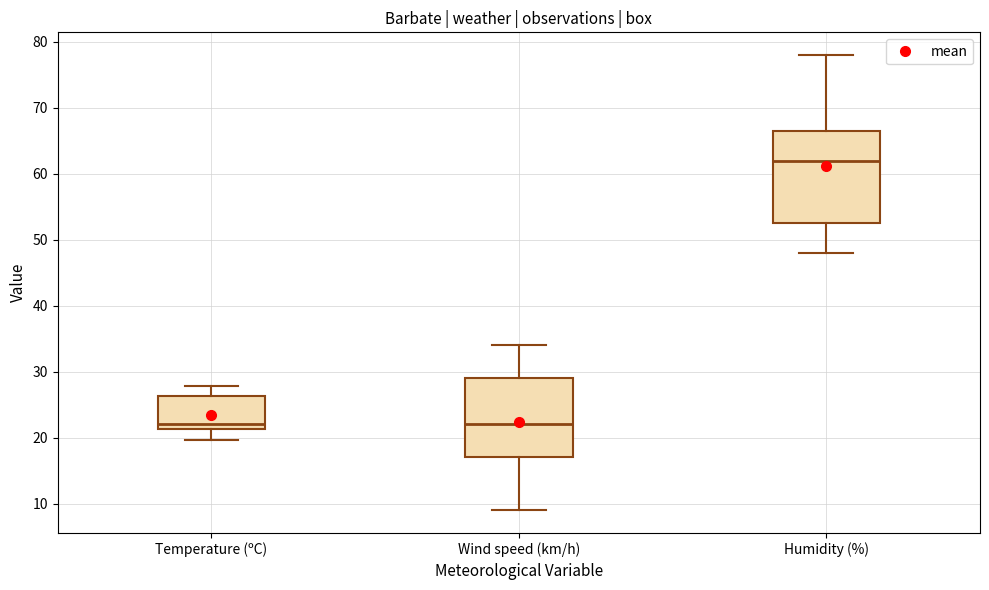

Reading left to right, read every box against the y-axis: the position of its median line, the range the box covers, and the ends of its whiskers. The values are not printed on the chart, so give them approximately, as read against the axis.

Temperature (ºC): median 22, box 21 to 26, whiskers 20 to 28
Wind speed (km/h): median 22, box 17 to 29, whiskers 9 to 34
Humidity (%): median 62, box 53 to 67, whiskers 48 to 78